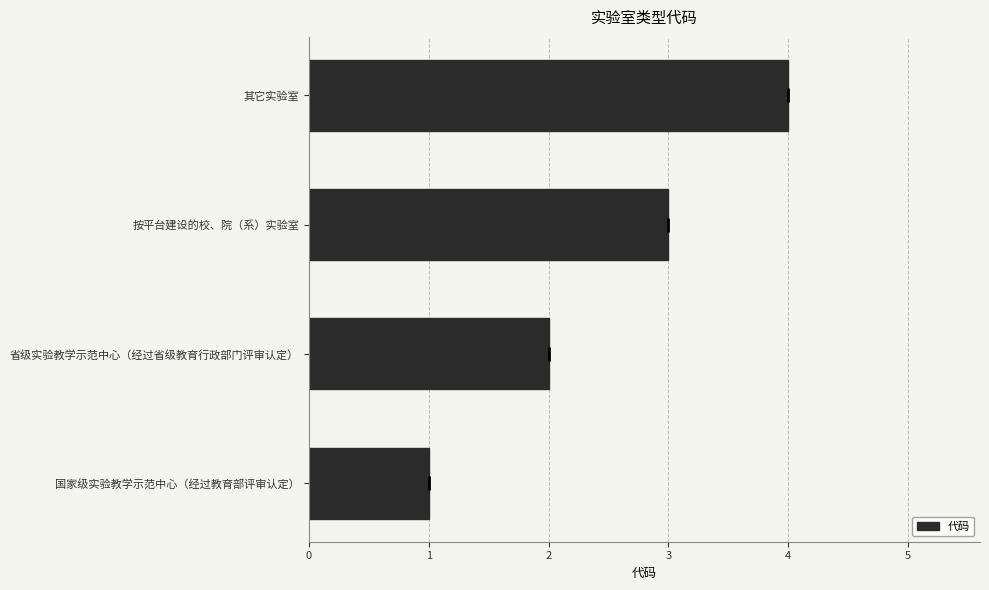

How many series are shown in this chart?

1